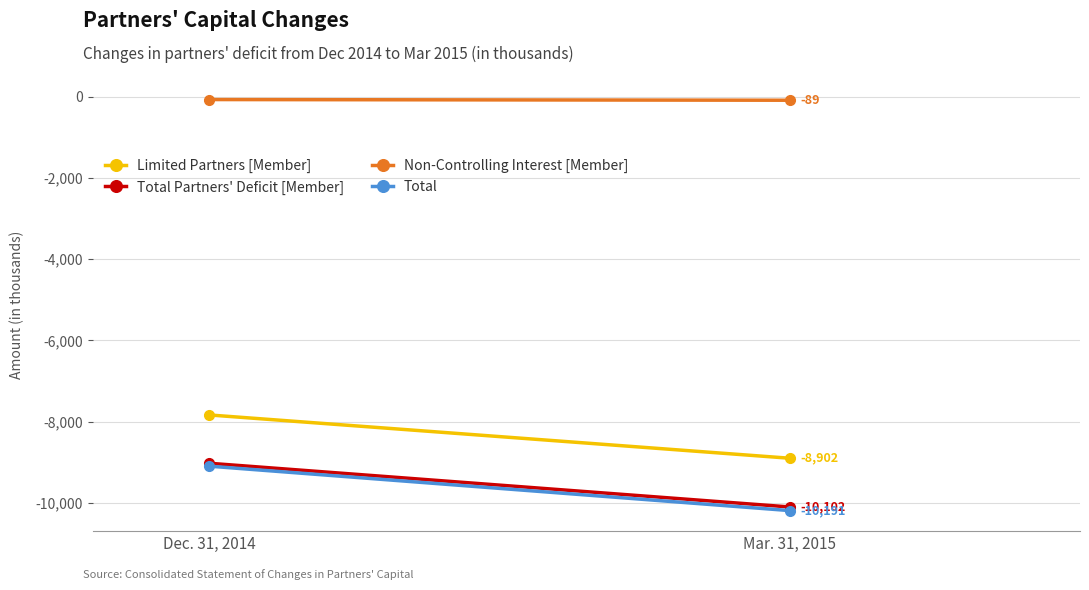

Which label corresponds to the smallest value in the chart?

Mar. 31, 2015